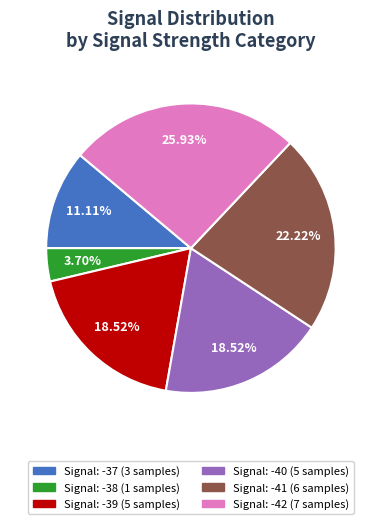

Does any single category account for the majority?

No